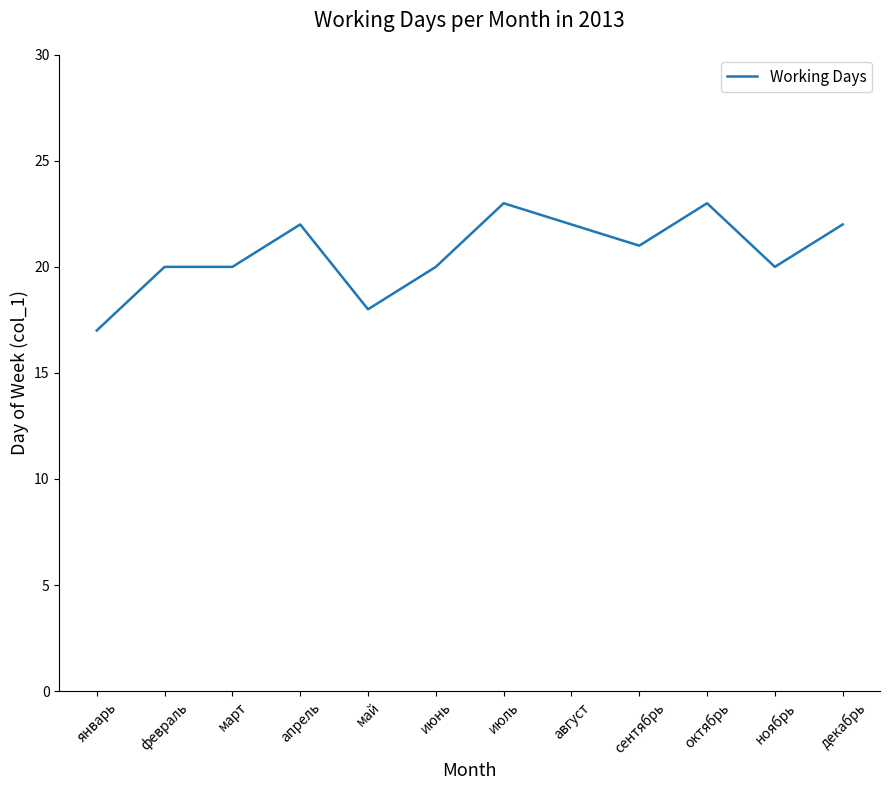

What is the change in value from август to ноябрь?

-2